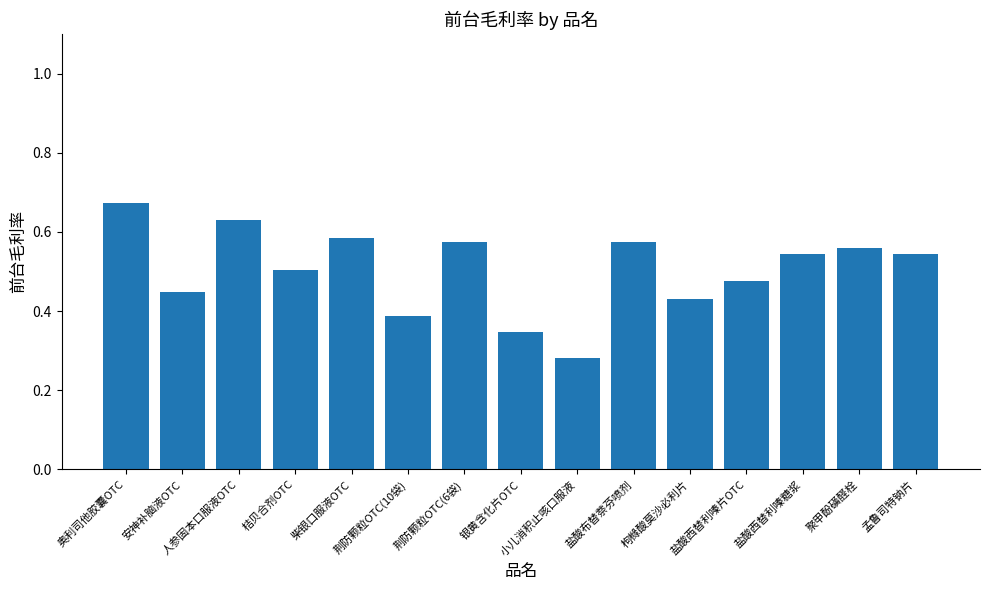

What is the sum of all values?

7.6